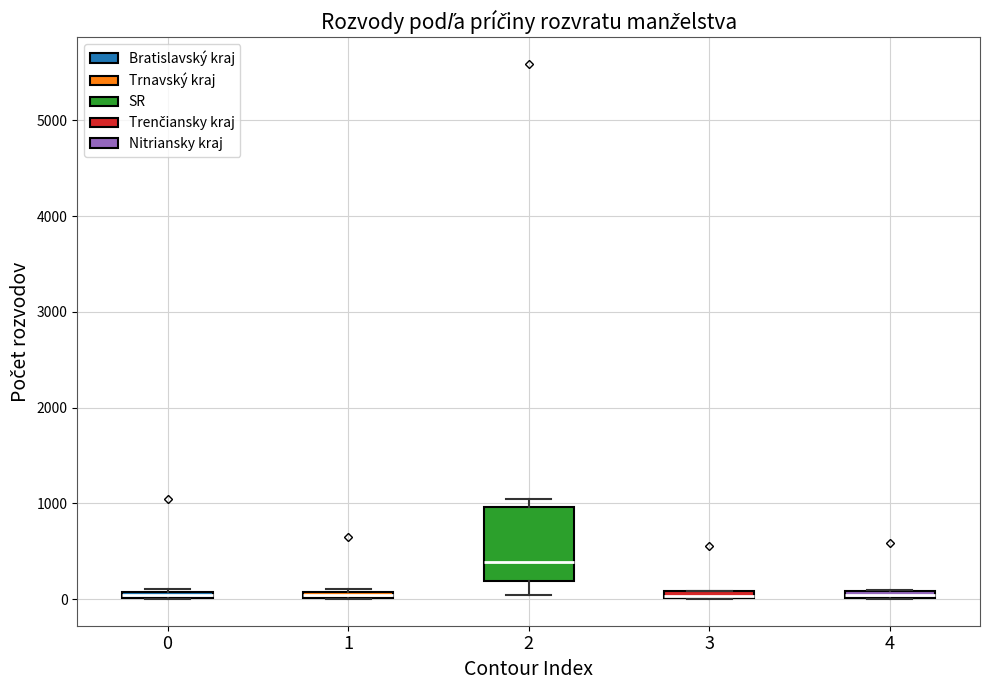

Comparing the boxes themselves (not the whiskers), which one is the tallest?

2